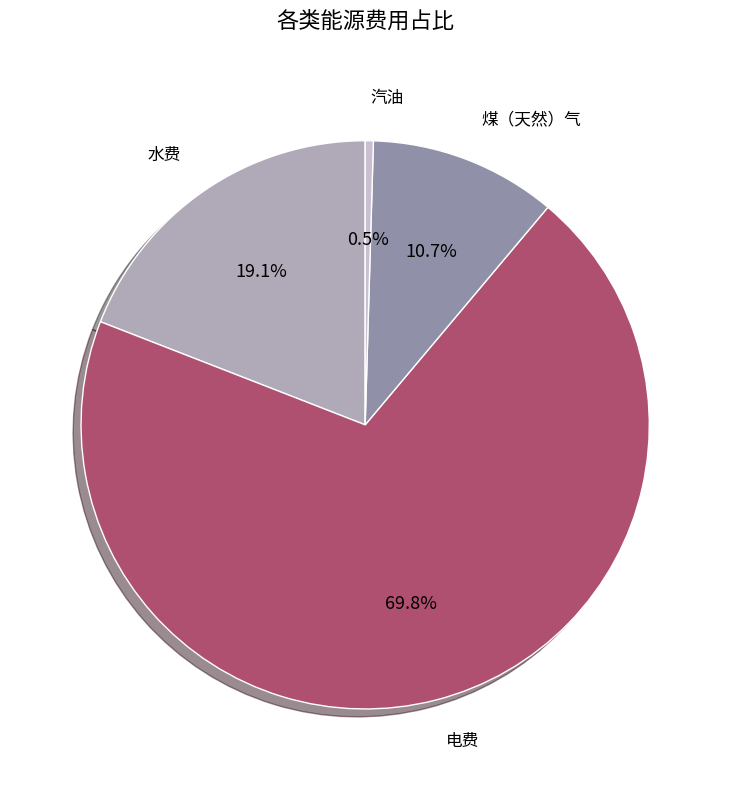

Is there any slice that represents more than half of the pie?

Yes